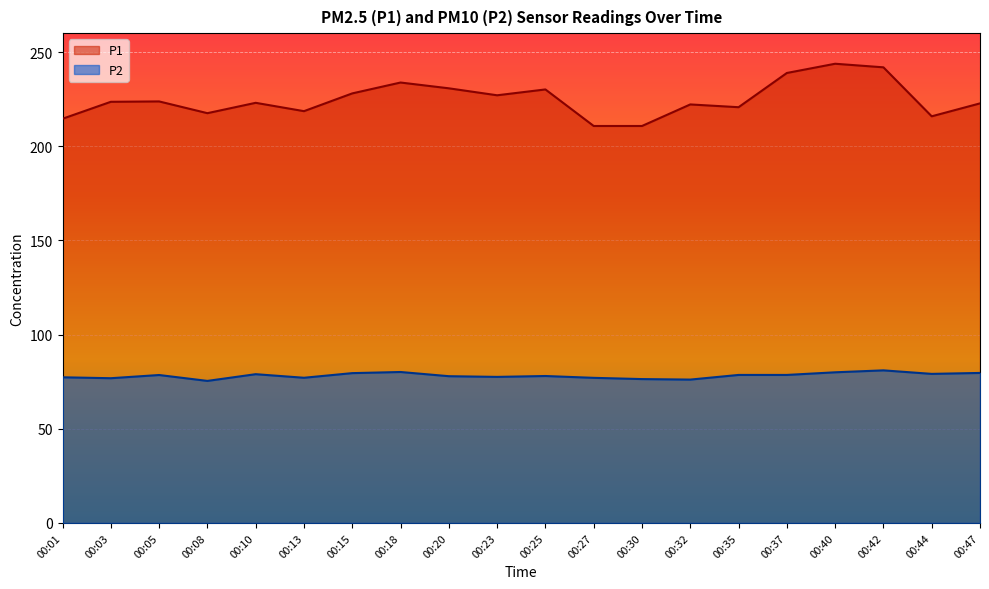

Rank the series by their average value, from lowest to highest.

P2, P1